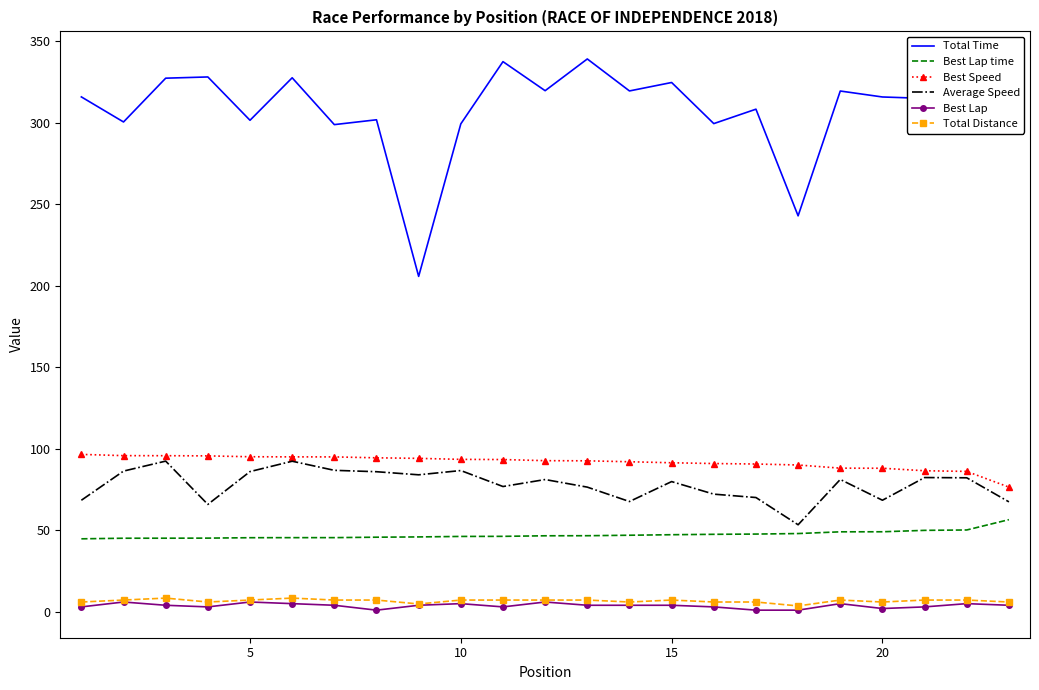

True or false: Average Speed and Best Lap cross at least once.

False